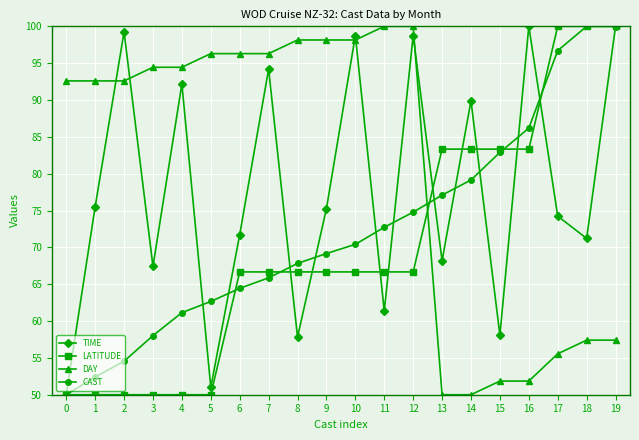

What is the highest value of the DAY series?

100.0